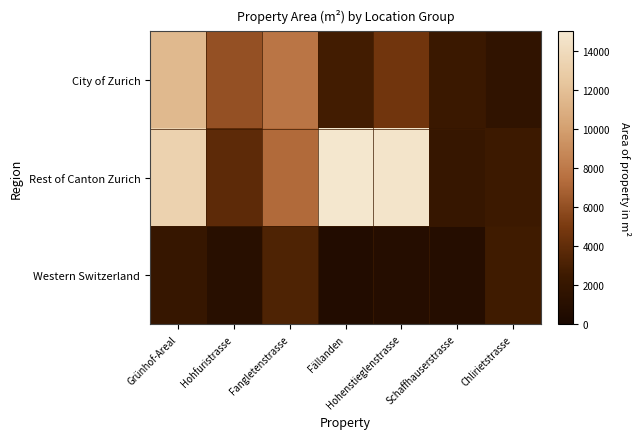

Which series has the largest range (max minus min)?

Rest of Canton Zurich